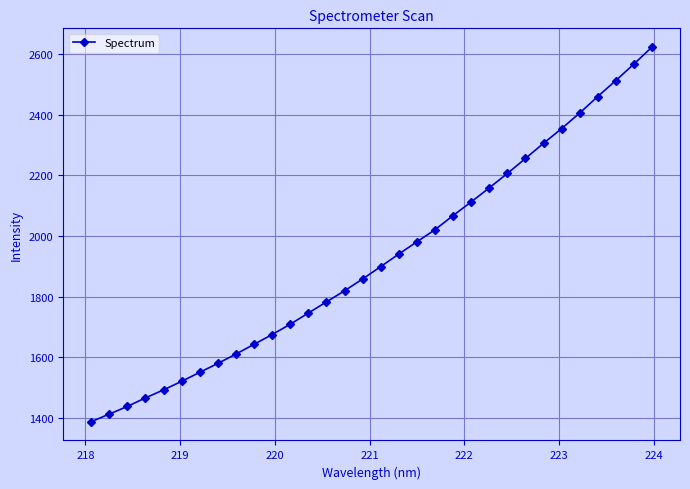

What is the value of the 23rd point from the left?

2159.2